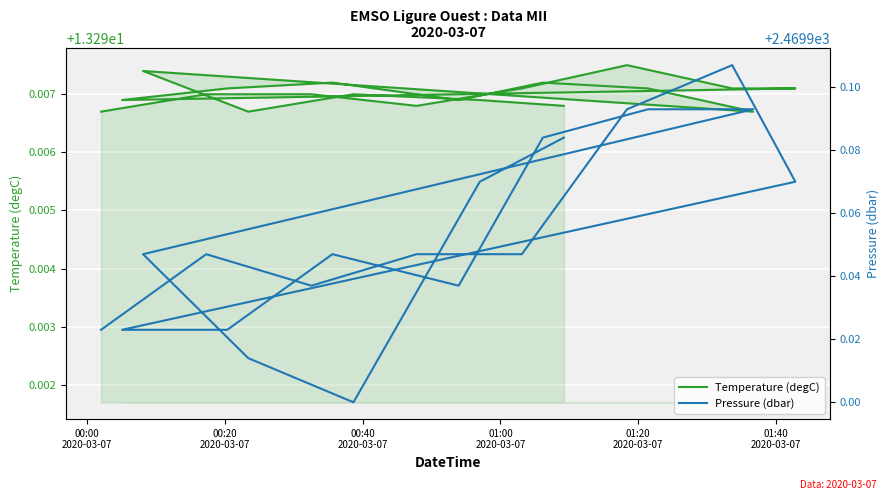

Which series changed the most between 00:20
2020-03-07 and 01:40
2020-03-07?

Pressure (dbar)